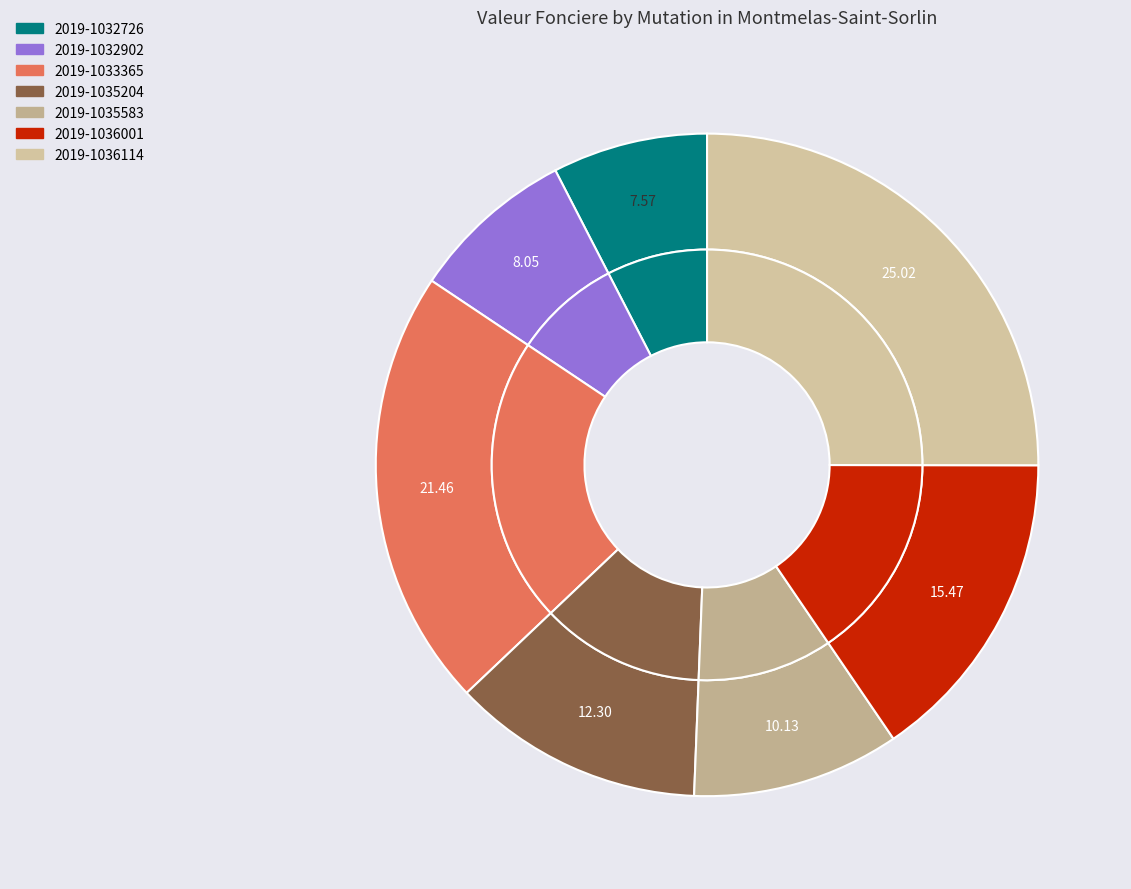

What is the smallest slice in the pie chart?

2019-1032726